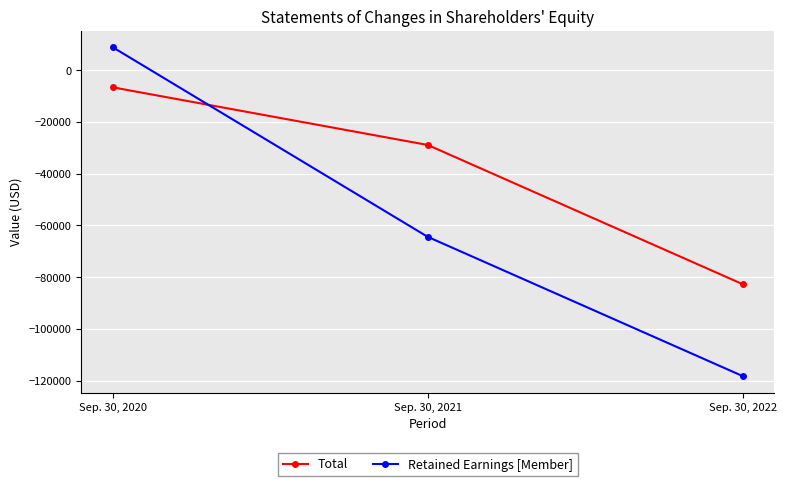

How many negative values does the Retained Earnings [Member] series have?

2